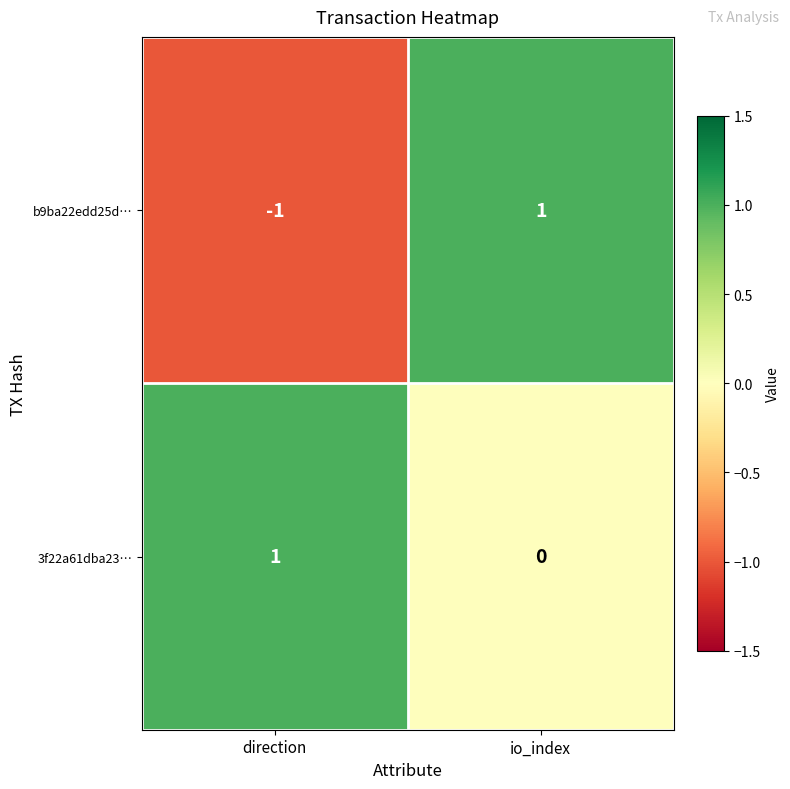

Where is b9ba22edd25d… nearest to the value 0?

direction